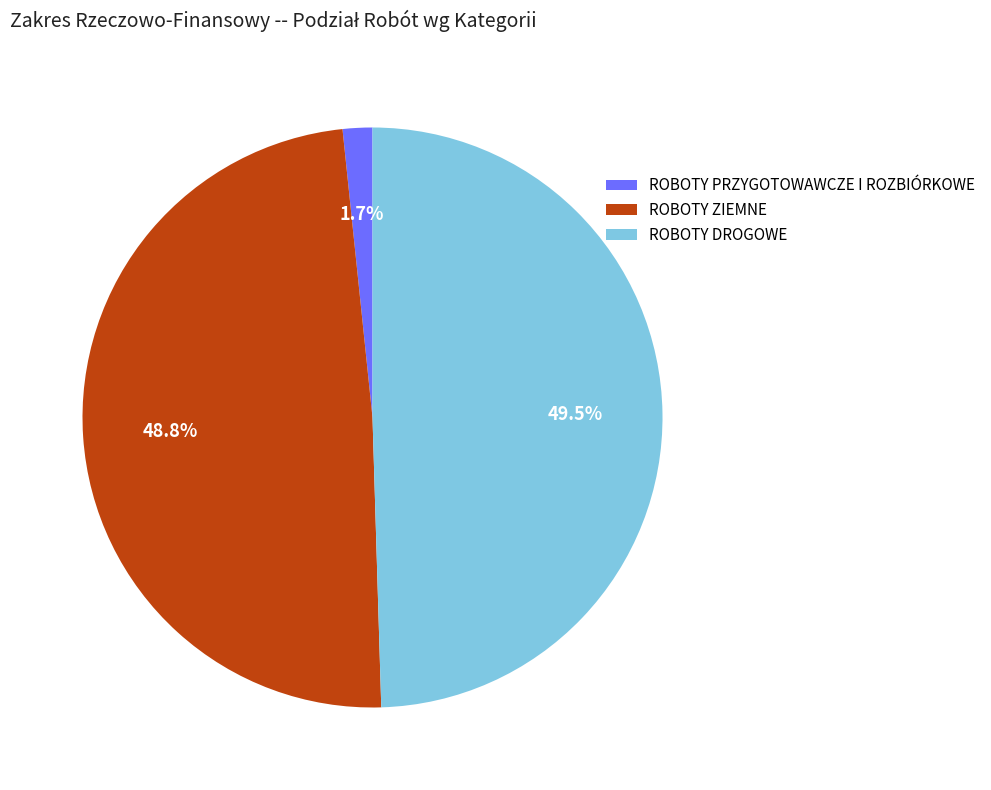

To the nearest percent, what is the average slice percentage?

33%